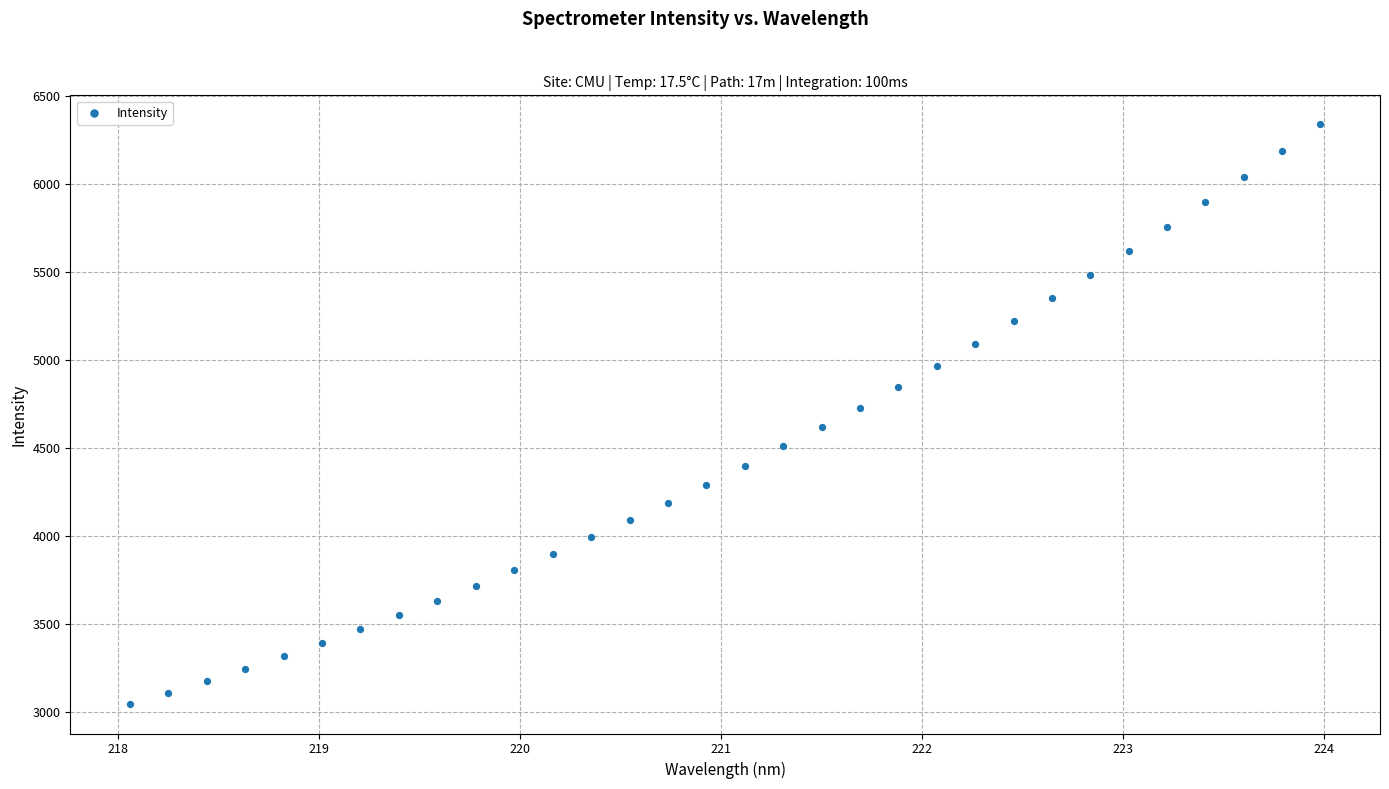

What is the range of Y values (max minus min)?

3296.2